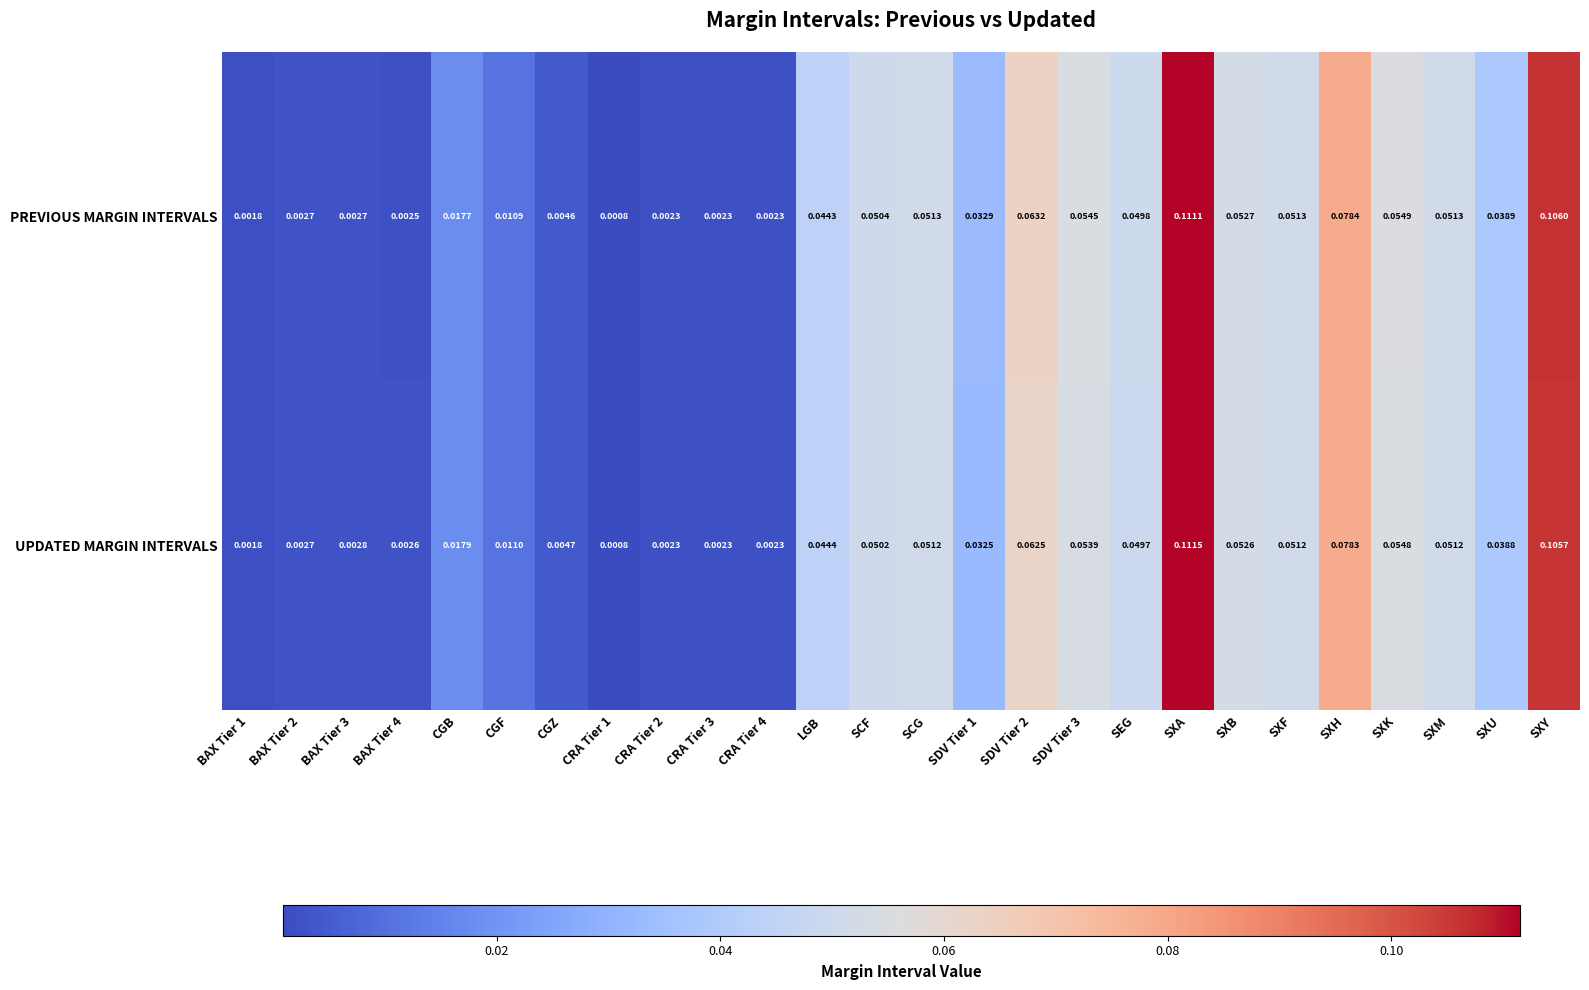

At which category is the sum across all series the highest?

SXA